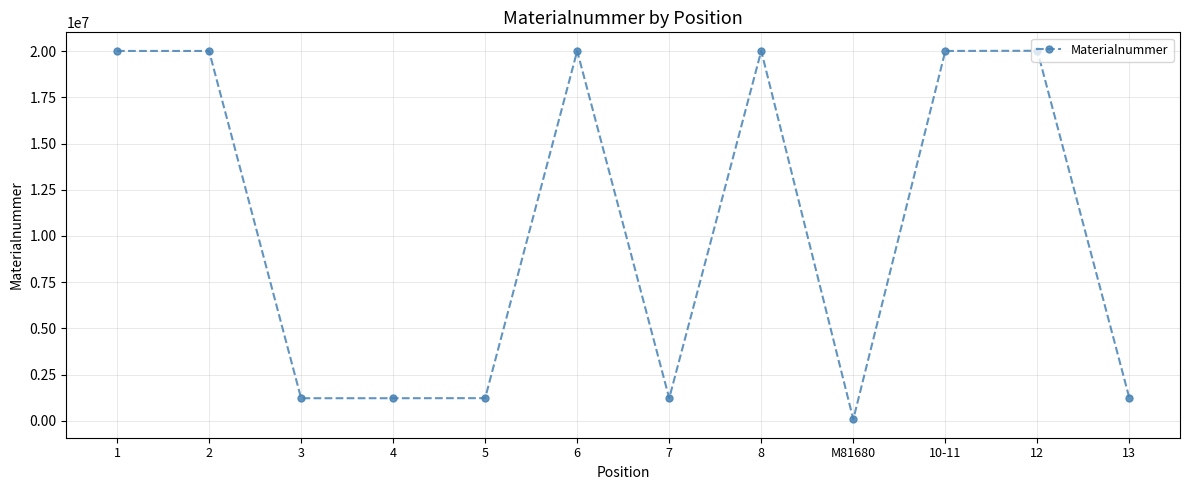

Which label corresponds to the smallest value in the chart?

M81680